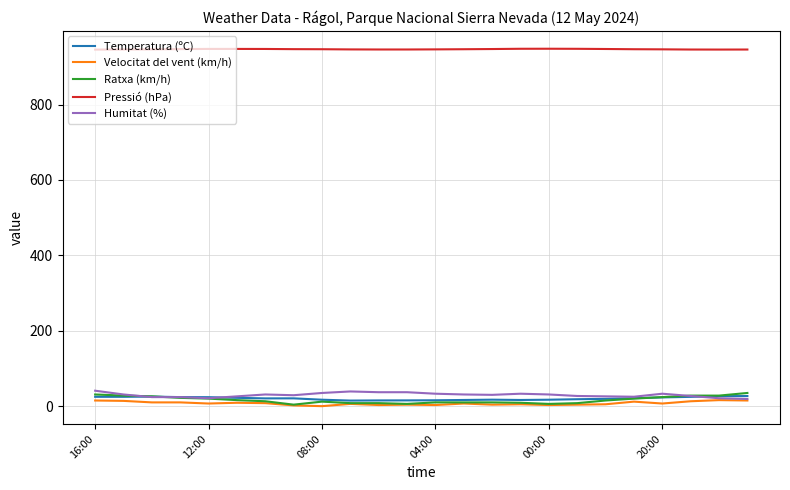

Count the number of categories in the chart.

24